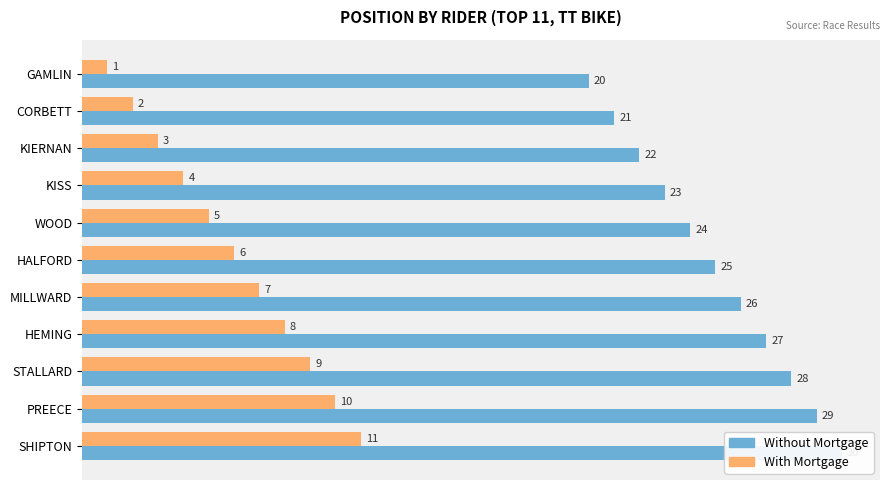

At how many categories does at least one series exceed 27?

3